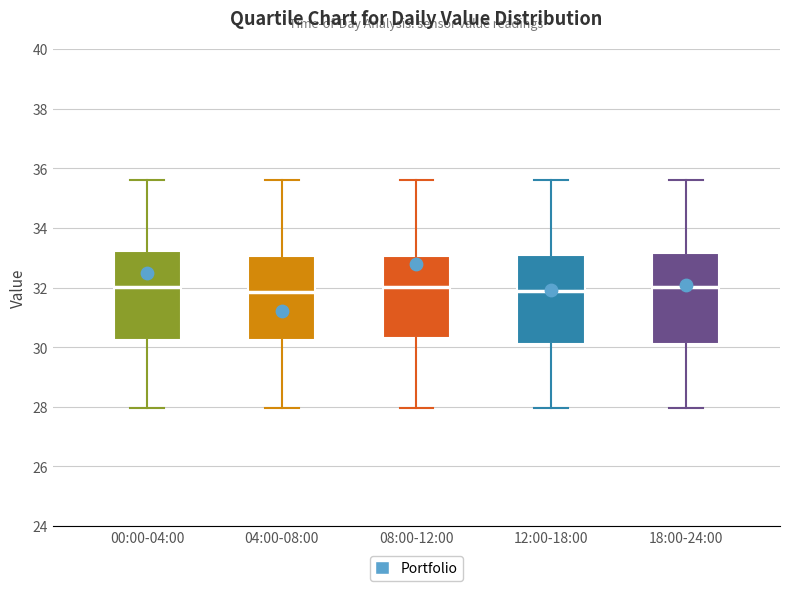

Reading left to right, read every box against the y-axis: the position of its median line, the range the box covers, and the ends of its whiskers. The values are not printed on the chart, so give them approximately, as read against the axis.

00:00-04:00: median 32.0, box 30.2 to 33.2, whiskers 28.0 to 35.6
04:00-08:00: median 31.8, box 30.2 to 33.0, whiskers 28.0 to 35.6
08:00-12:00: median 32.0, box 30.4 to 33.0, whiskers 28.0 to 35.6
12:00-18:00: median 31.8, box 30.0 to 33.0, whiskers 28.0 to 35.6
18:00-24:00: median 32.0, box 30.0 to 33.2, whiskers 28.0 to 35.6